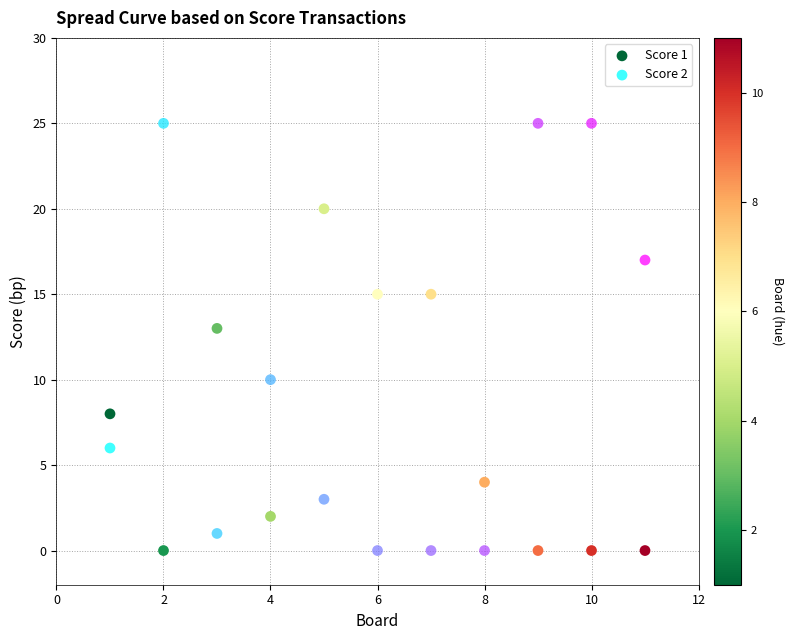

What are all the series names shown in the legend?

Score 1, Score 2